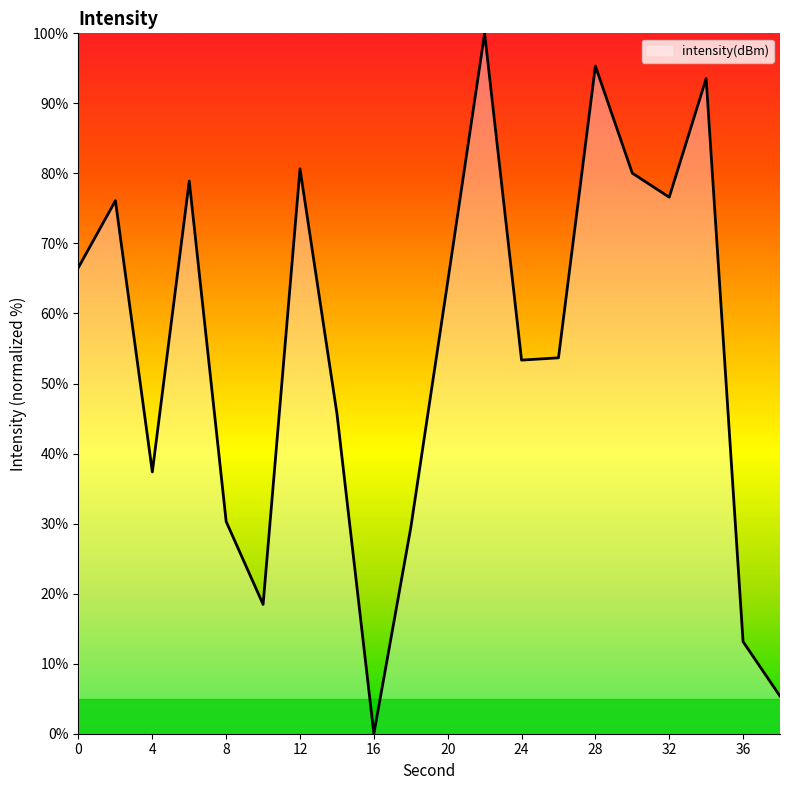

What is the greatest value displayed?

100.0